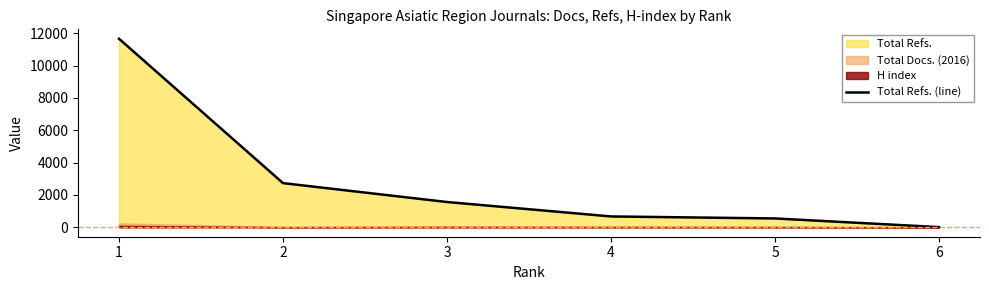

What is the value of the 4th point from the left?

671